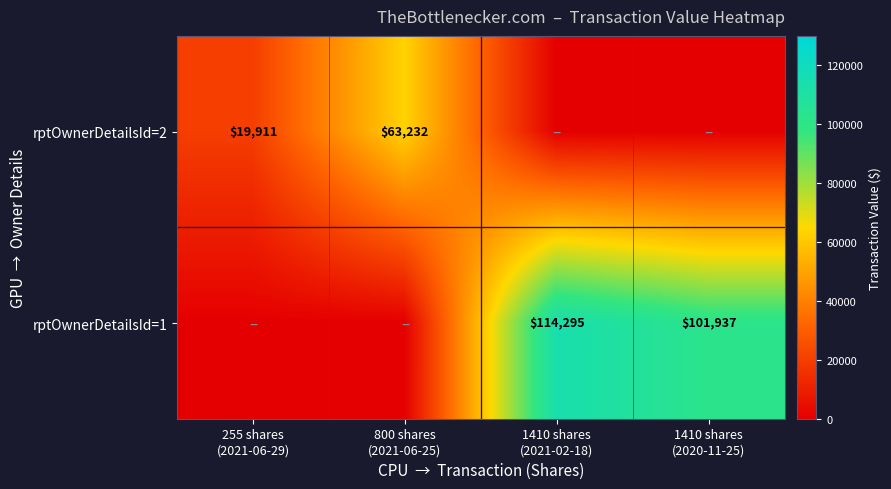

What is the maximum value shown in the chart?

114295